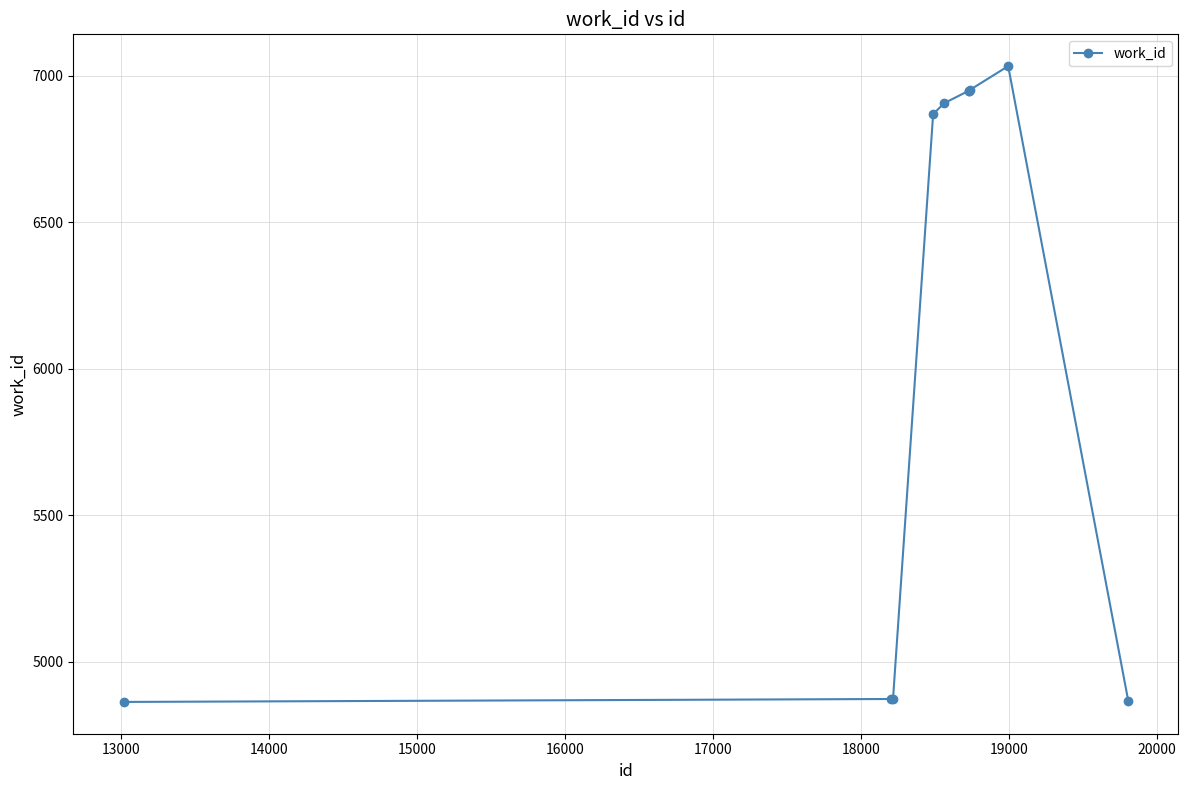

What is the sum of all values?

61134